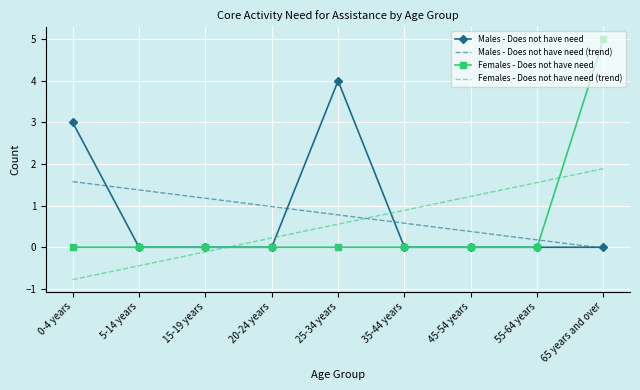

Is the value of Females - Does not have need (trend) at 20-24 years greater than the value of Females - Does not have need at 25-34 years?

Yes